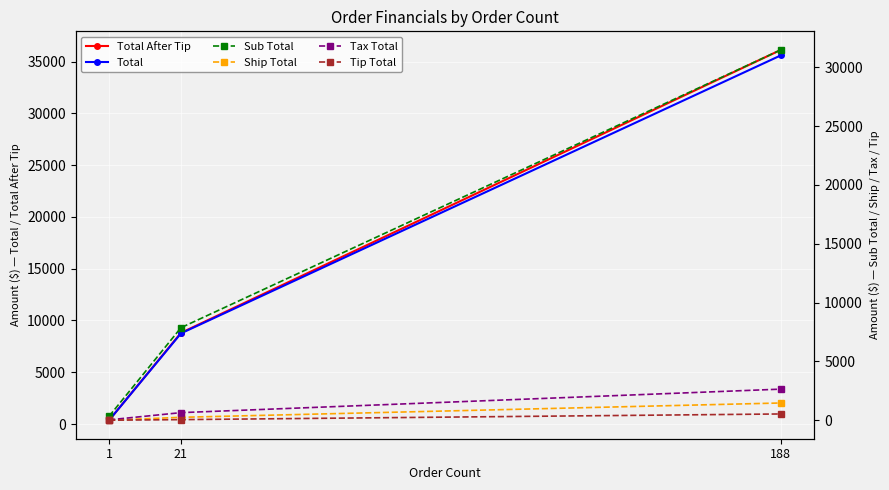

Which category has the highest value in the Ship Total series?

188